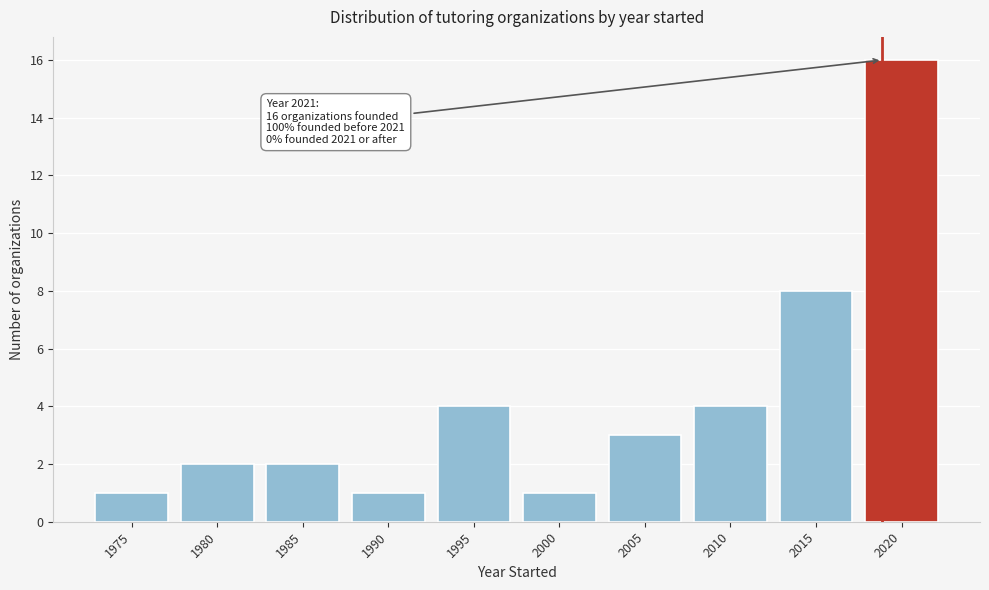

Reading left to right, extract all data points from this chart.

1975=1	1980=2	1985=2	1990=1	1995=4	2000=1	2005=3	2010=4	2015=8	2020=16